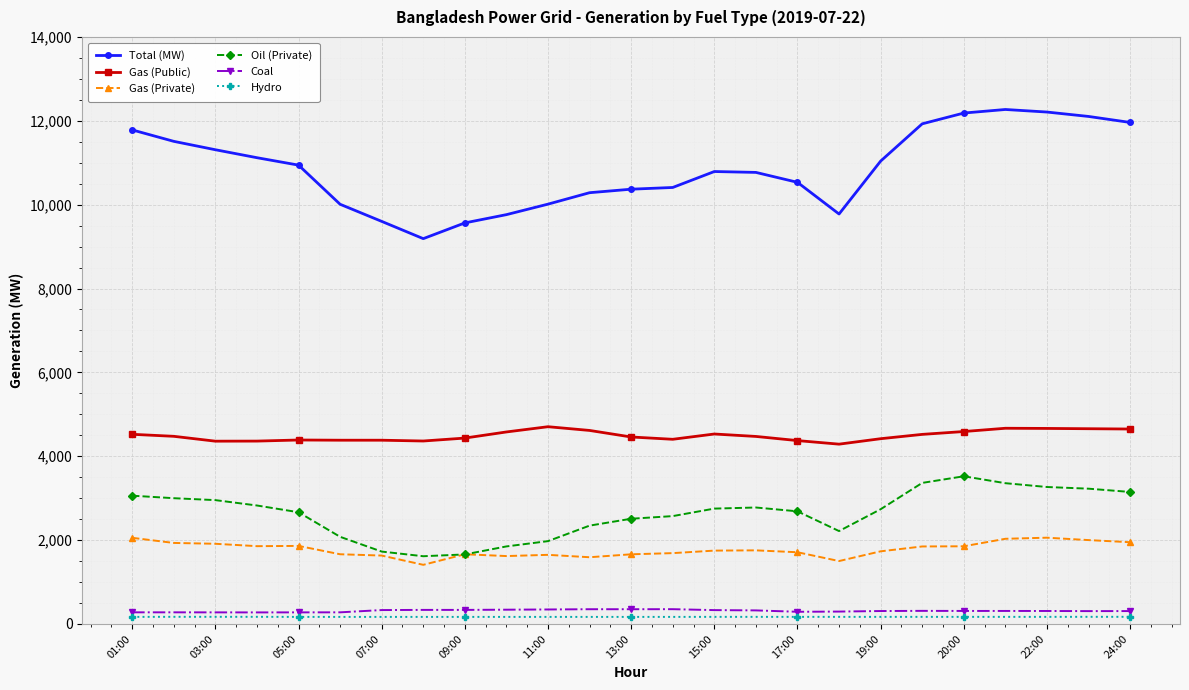

How many lines are shown in the chart?

6